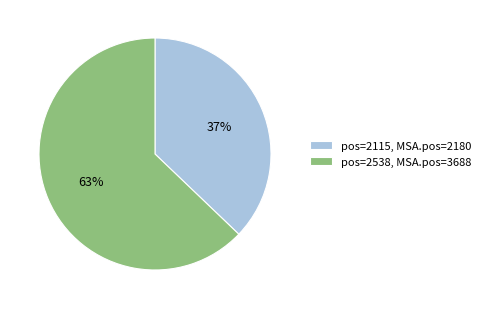

Rank the categories by value from lowest to highest.

pos=2115, MSA.pos=2180, pos=2538, MSA.pos=3688